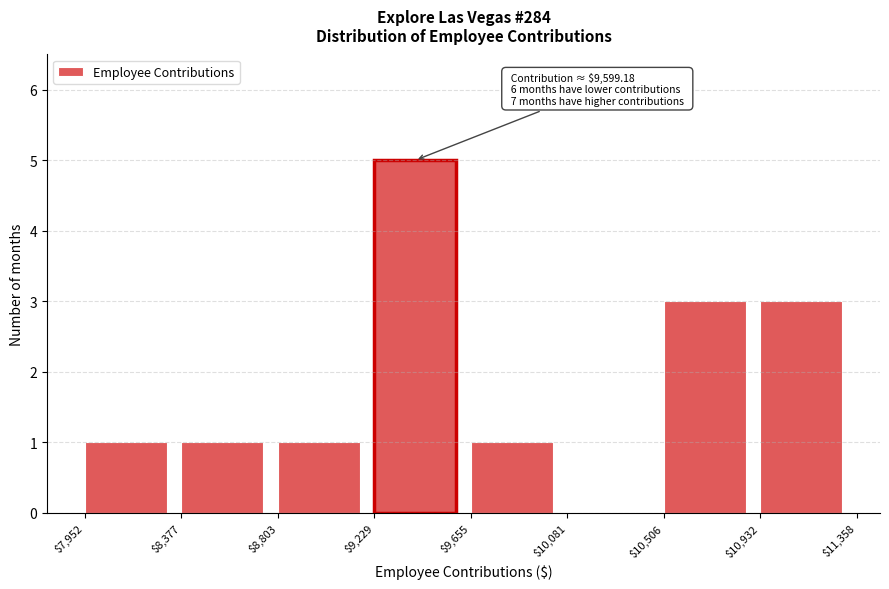

Which range on the x-axis has the tallest bar?

$9,229 to $9,655